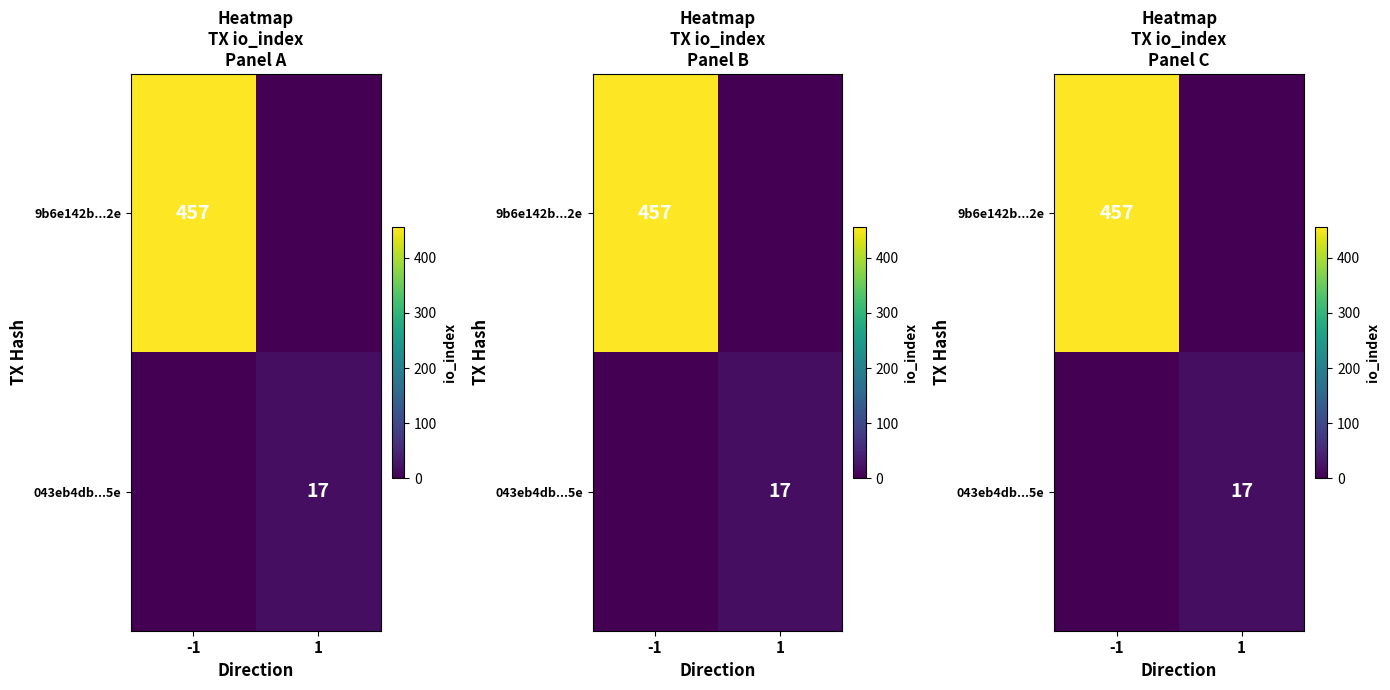

The 9b6e142b...2e series shows 263 at 1. True or false?

False